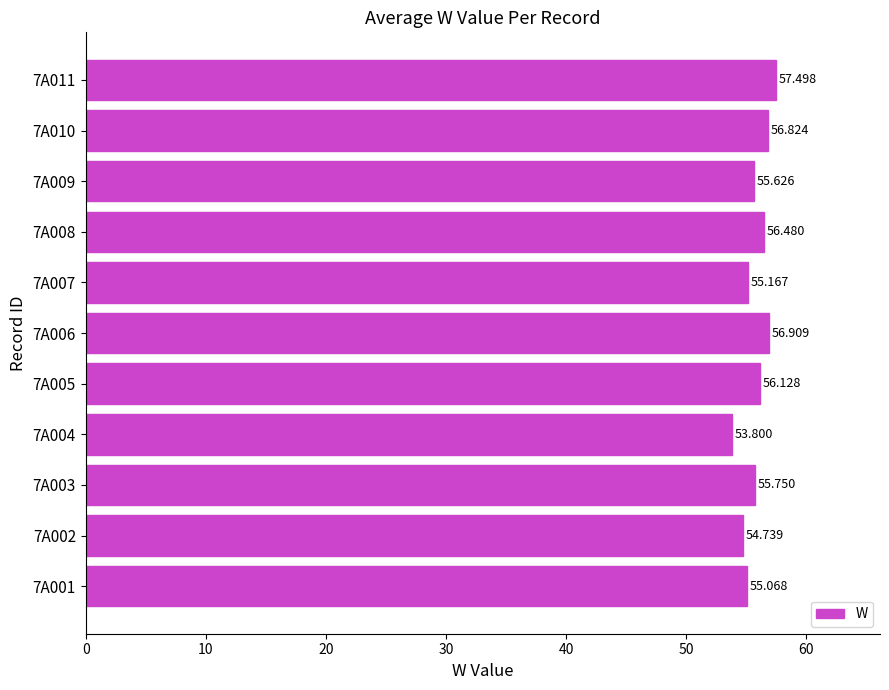

How many bars are there in total?

11